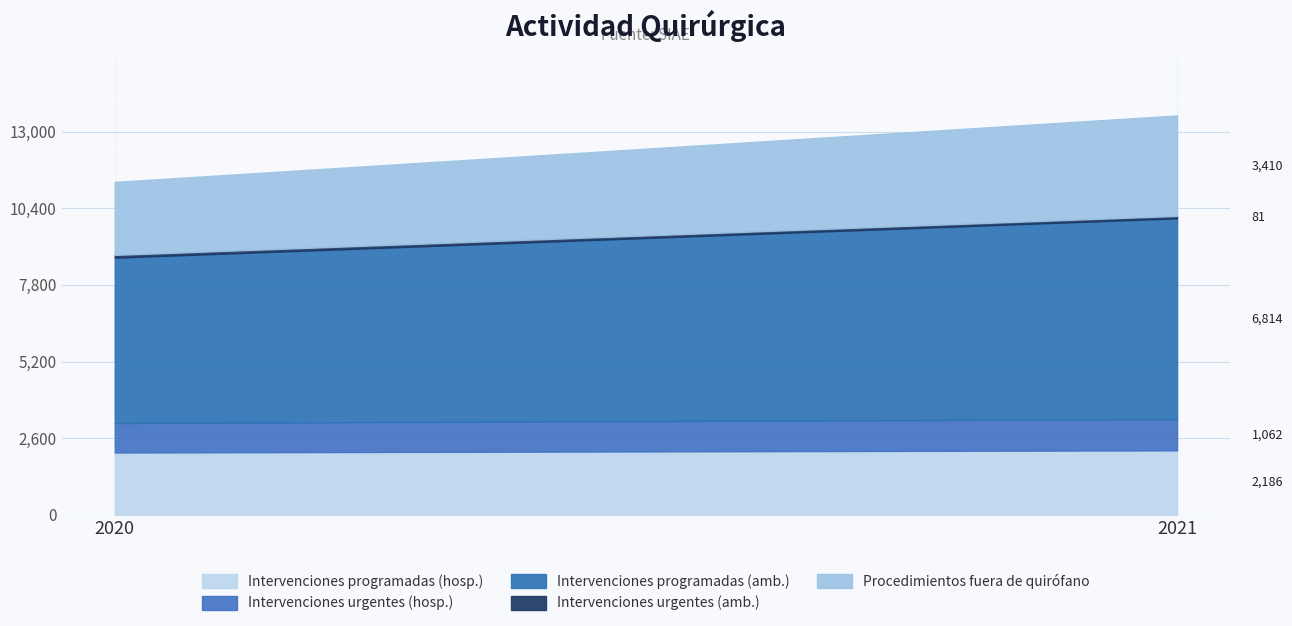

What are all the series names shown in the legend?

Intervenciones programadas (hosp.), Intervenciones urgentes (hosp.), Intervenciones programadas (amb.), Intervenciones urgentes (amb.), Procedimientos fuera de quirófano